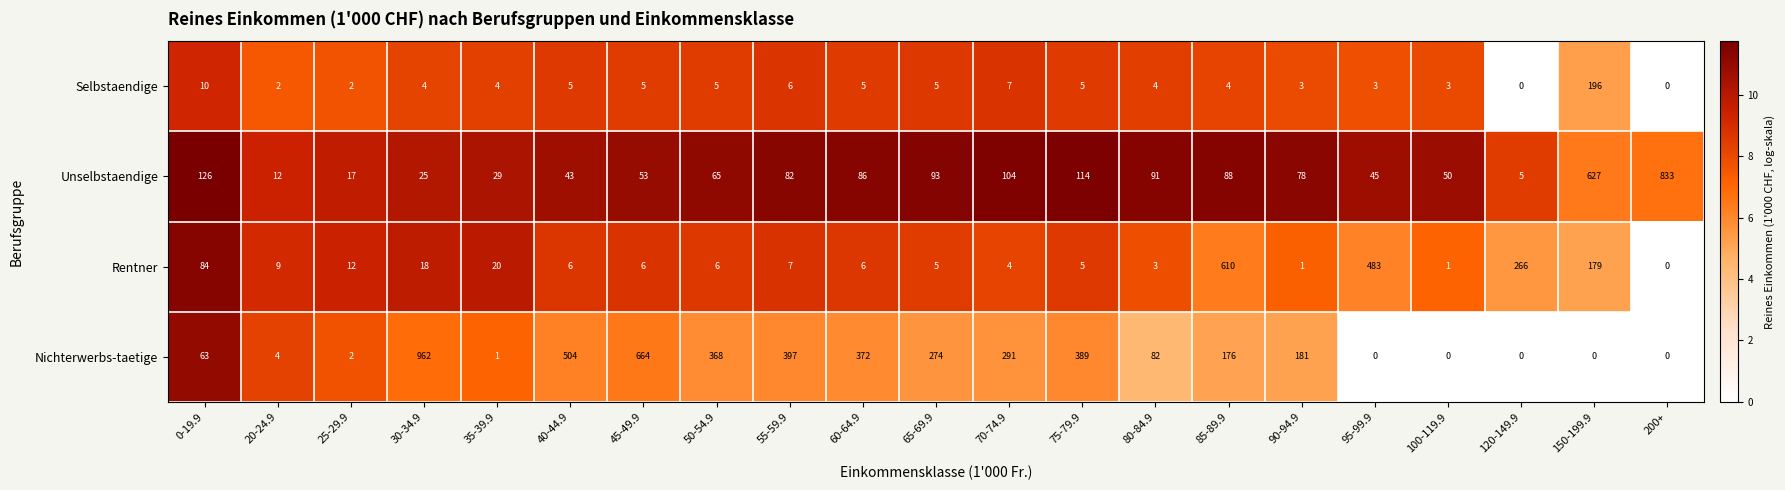

At 100-119.9, list the series in order from smallest to largest.

Nichterwerbs-taetige, Rentner, Selbstaendige, Unselbstaendige